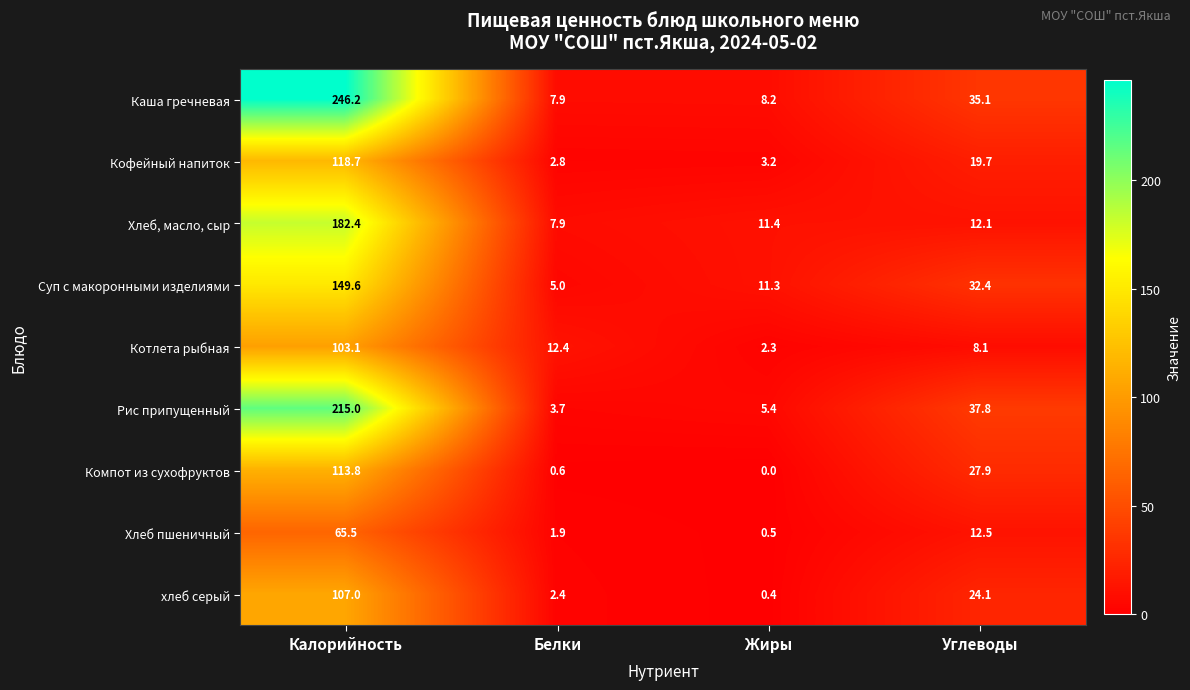

Where does the Каша гречневая series first go above 35?

Калорийность